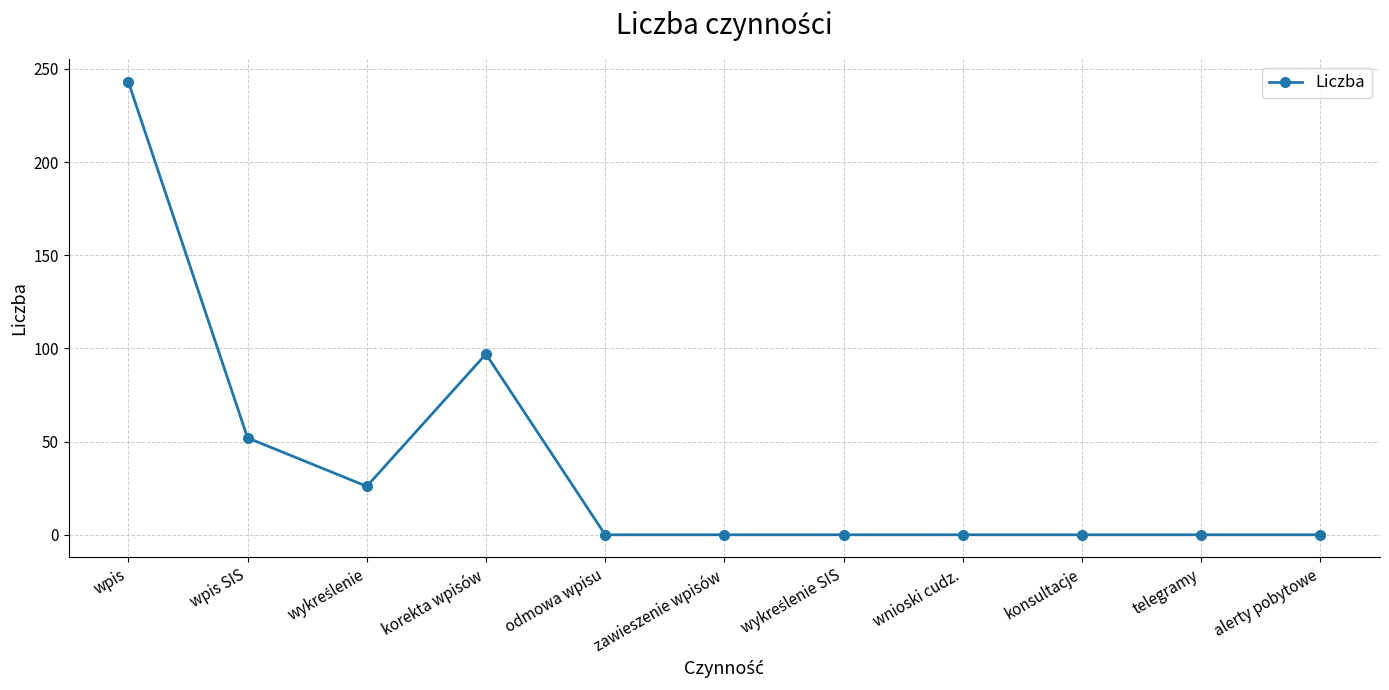

Where is the data nearest to the value 121?

korekta wpisów